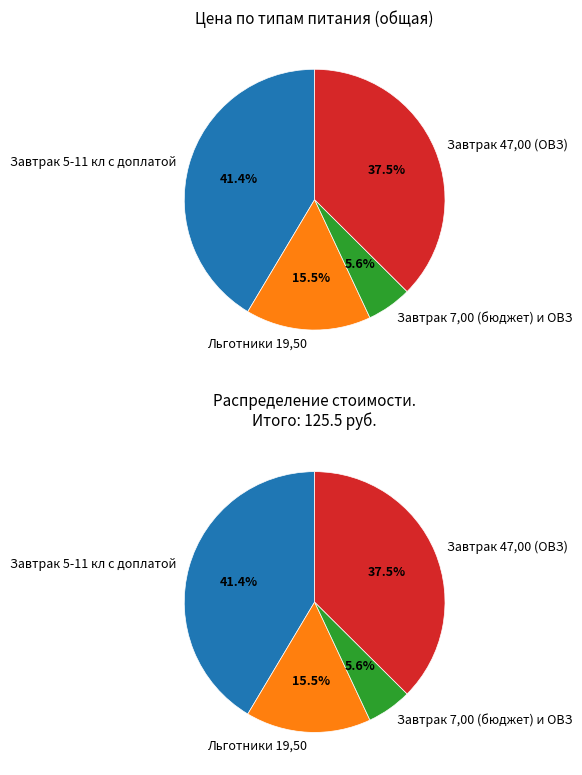

Rank the categories by value from highest to lowest.

Завтрак 5-11 кл с доплатой, Завтрак 47,00 (ОВЗ), Льготники 19,50, Завтрак 7,00 (бюджет) и ОВЗ